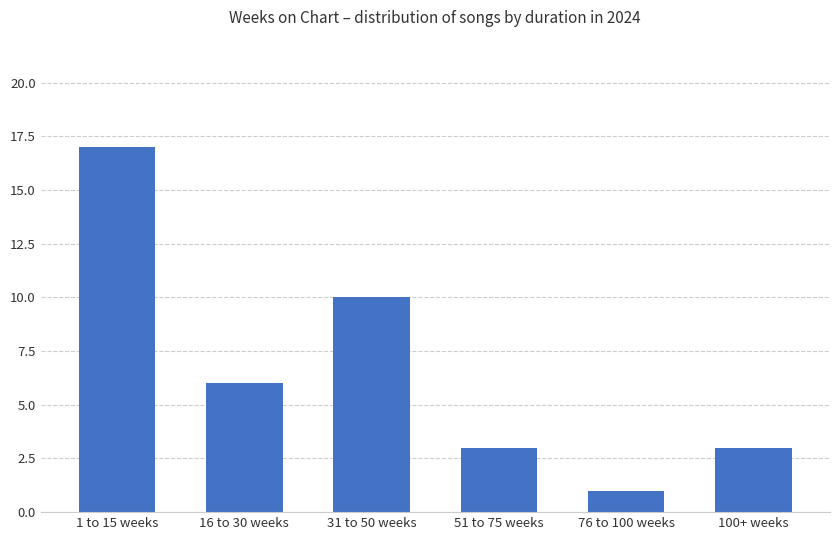

Where is the data nearest to the value 9?

31 to 50 weeks